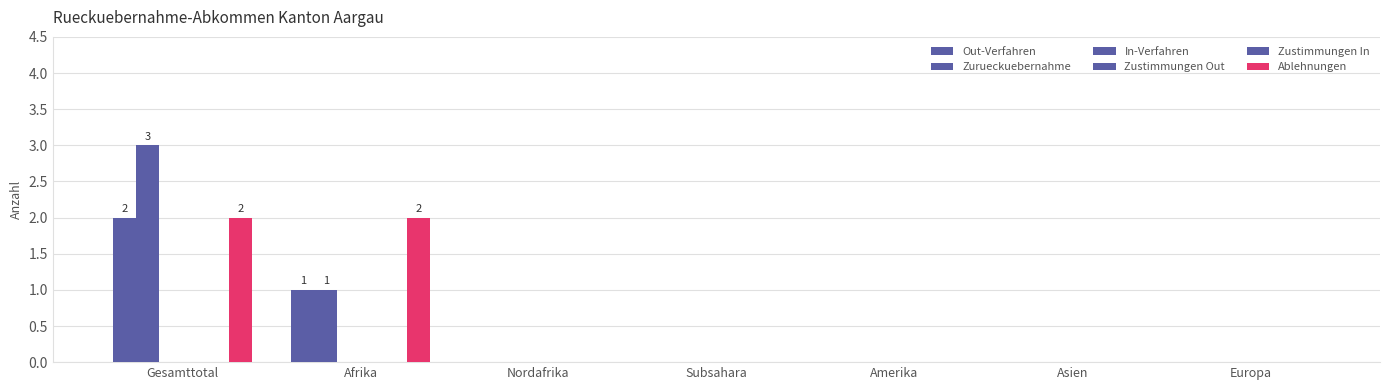

Which has a higher value, Asien or Amerika?

Asien